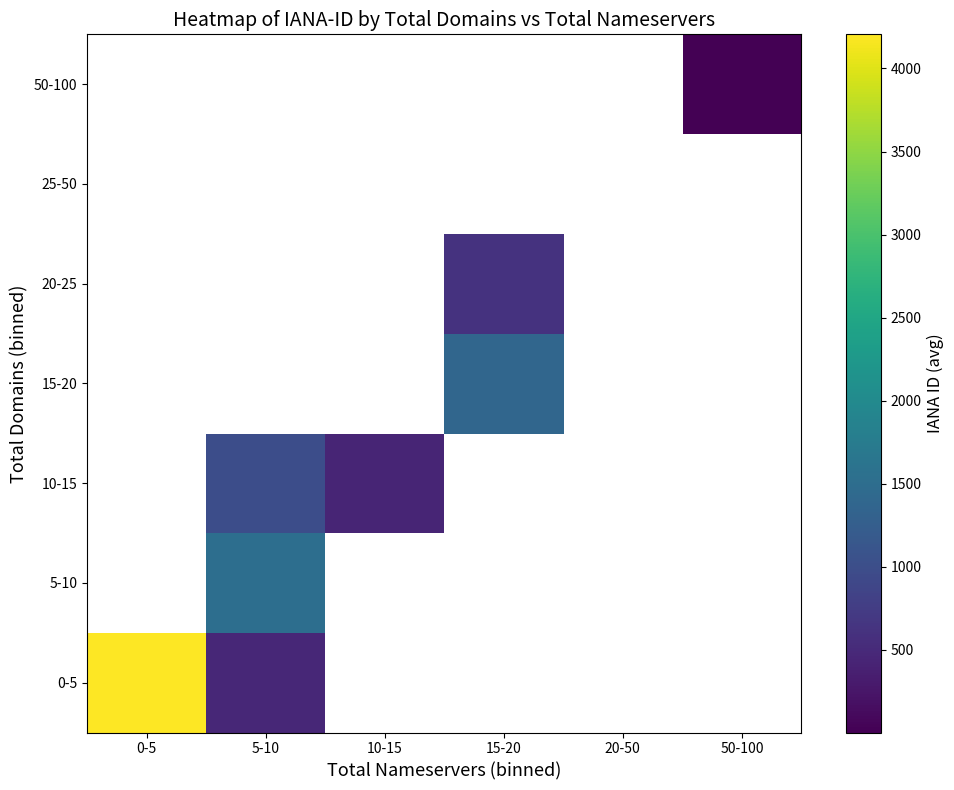

Which series has the largest range (max minus min)?

0-5